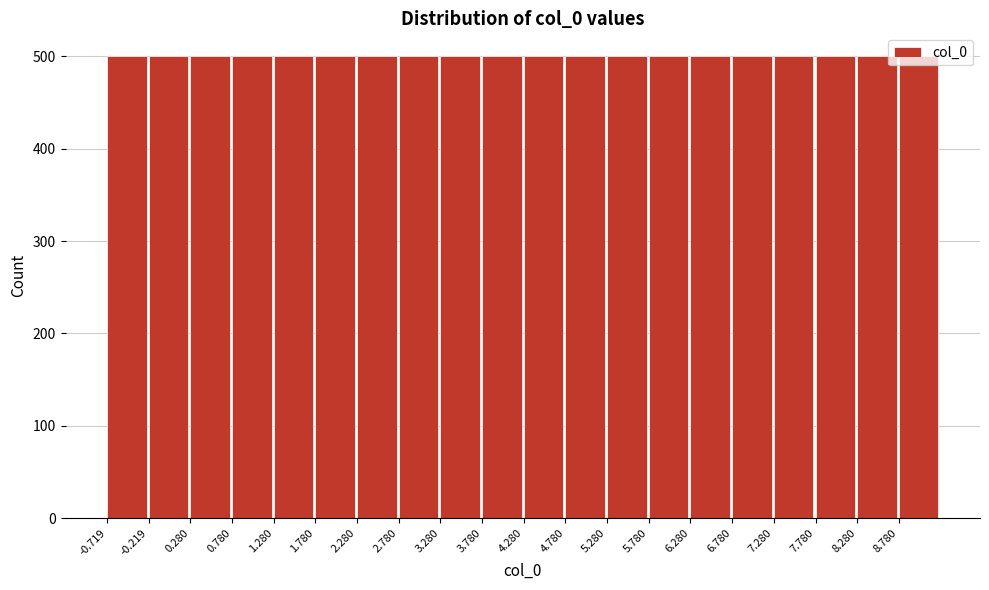

Reading left to right, list every bar in this chart as the range it spans on the x-axis followed by its height. Neither the bar edges nor the heights are printed on the chart, so give them approximately, as read against the axes.

-0.7 to -0.2: 500
-0.2 to 0.3: 500
0.3 to 0.8: 500
0.8 to 1.3: 500
1.3 to 1.8: 500
1.8 to 2.3: 500
2.3 to 2.8: 500
2.8 to 3.3: 500
3.3 to 3.8: 500
3.8 to 4.3: 500
4.3 to 4.8: 500
4.8 to 5.3: 500
5.3 to 5.8: 500
5.8 to 6.3: 500
6.3 to 6.8: 500
6.8 to 7.3: 500
7.3 to 7.8: 500
7.8 to 8.3: 500
8.3 to 8.8: 500
8.8 to 9.3: 500